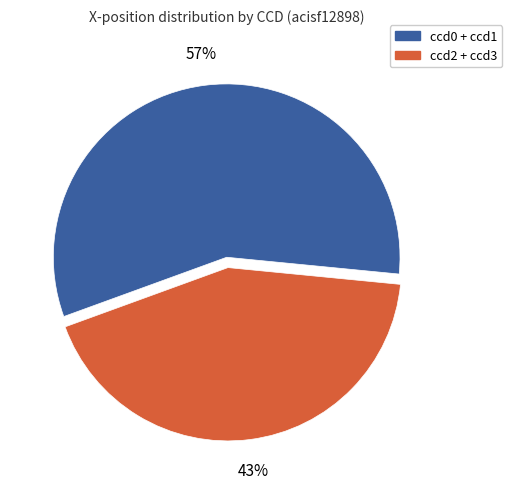

To the nearest percent, what is the average slice percentage?

50%